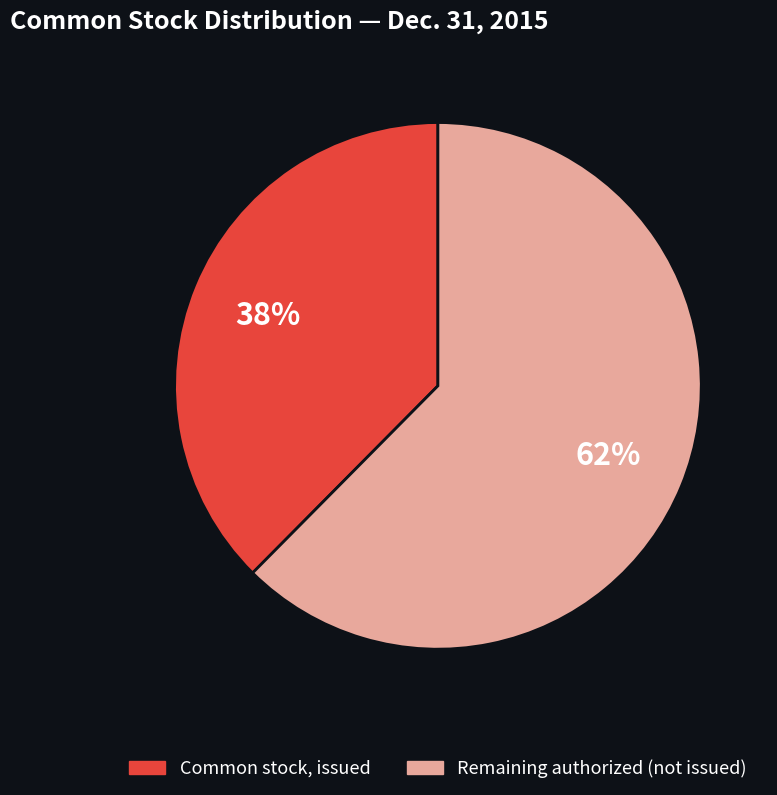

Count the number of slices in the pie.

2